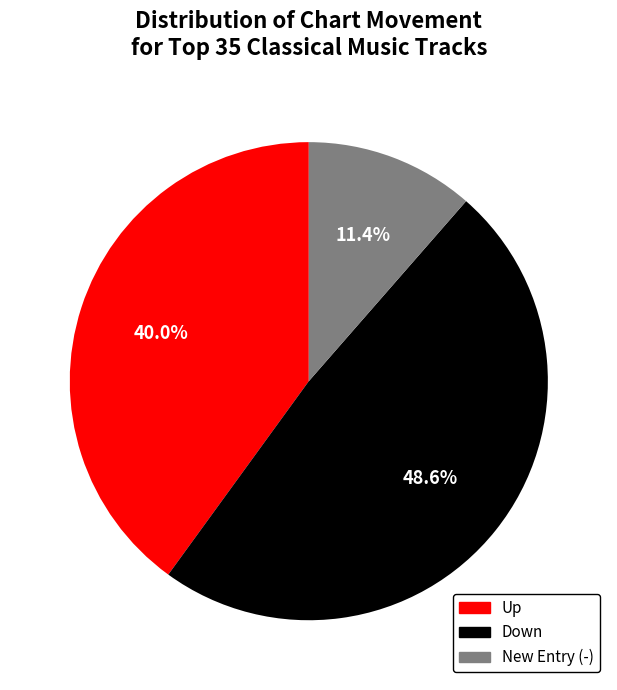

Is there any slice that represents more than half of the pie?

No